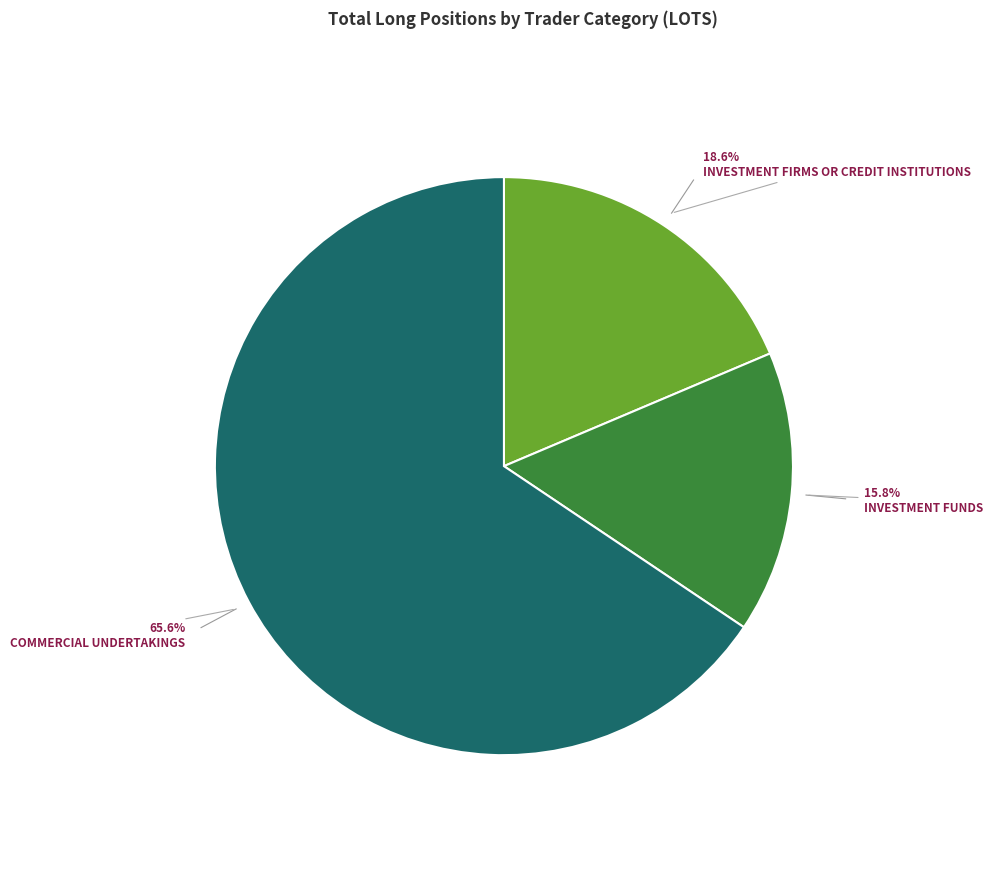

Does any single category account for the majority?

Yes